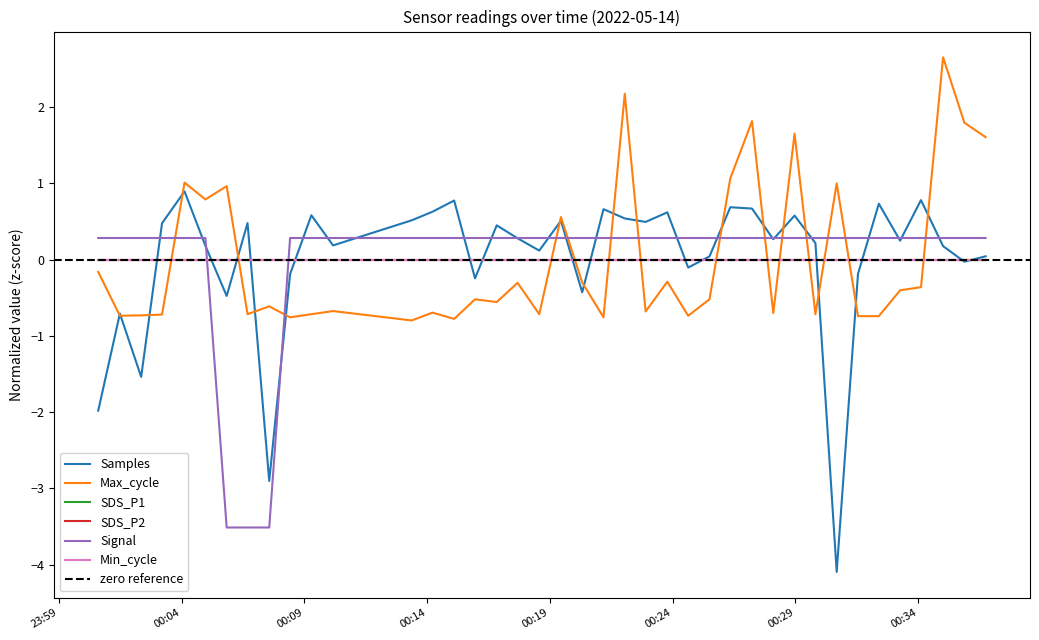

Reading left to right, what are all the values shown in this chart?

Samples: -2.0	-0.7	-1.5	0.5	0.9	0.2	-0.5	0.5	-2.9	-0.2	0.6	0.2	0.5	0.6	0.8	-0.2	0.5	0.3	0.1	0.5	-0.4	0.7	0.5	0.5	0.6	-0.1	0.0	0.7	0.7	0.3	0.6	0.2	-4.1	-0.2	0.7	0.2	0.8	0.2	-0.0	0.0
Max_cycle: -0.2	-0.7	-0.7	-0.7	1.0	0.8	1.0	-0.7	-0.6	-0.8	-0.7	-0.7	-0.8	-0.7	-0.8	-0.5	-0.6	-0.3	-0.7	0.6	-0.3	-0.8	2.2	-0.7	-0.3	-0.7	-0.5	1.1	1.8	-0.7	1.7	-0.7	1.0	-0.7	-0.7	-0.4	-0.4	2.7	1.8	1.6
Signal: 0.3	0.3	0.3	0.3	0.3	0.3	-3.5	-3.5	-3.5	0.3	0.3	0.3	0.3	0.3	0.3	0.3	0.3	0.3	0.3	0.3	0.3	0.3	0.3	0.3	0.3	0.3	0.3	0.3	0.3	0.3	0.3	0.3	0.3	0.3	0.3	0.3	0.3	0.3	0.3	0.3